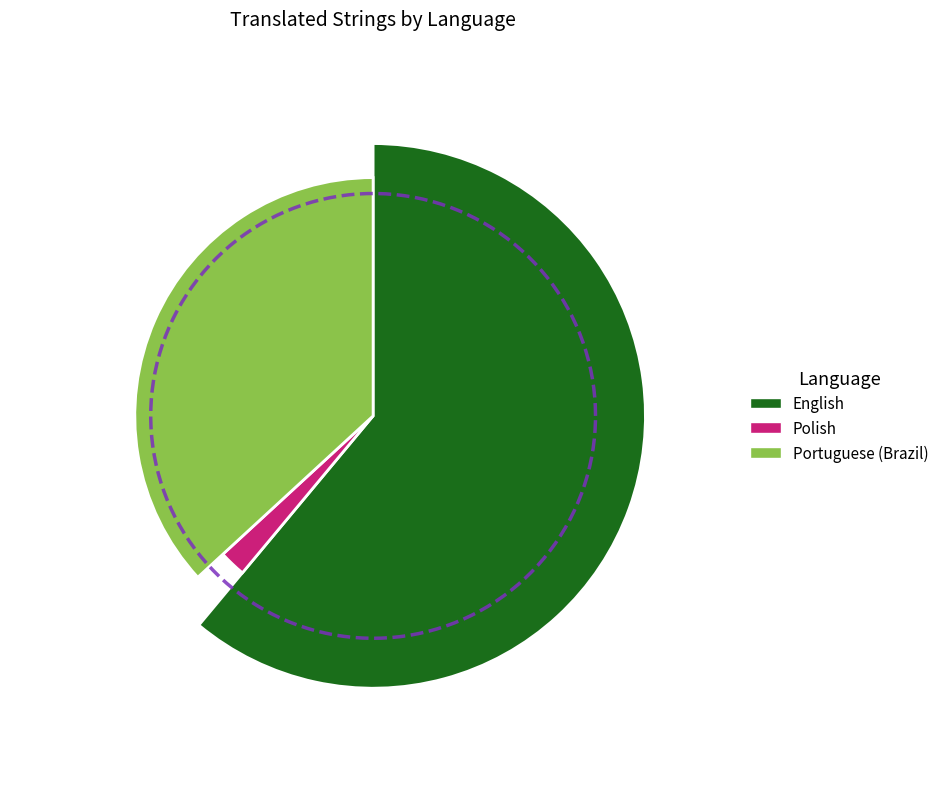

Combined, what portion of the pie is English and Portuguese (Brazil)?

97.9%